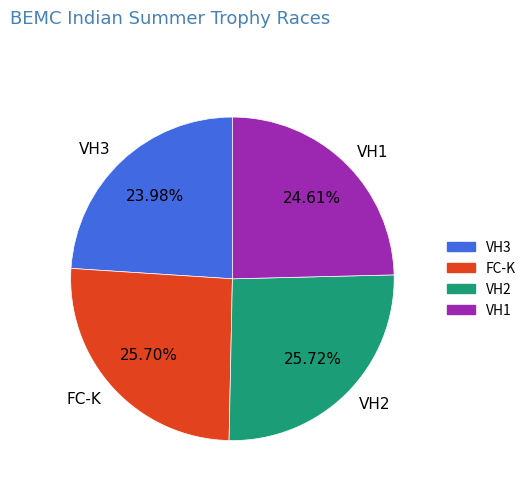

To the nearest percent, what portion does VH2 represent?

26%